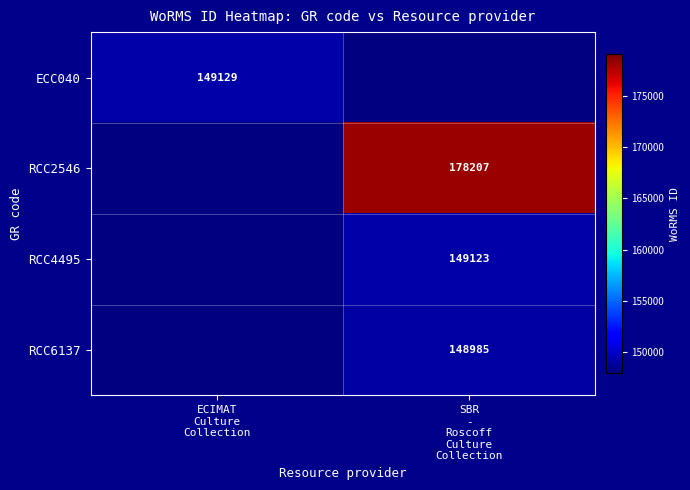

What is the minimum value shown in the chart?

148985.0